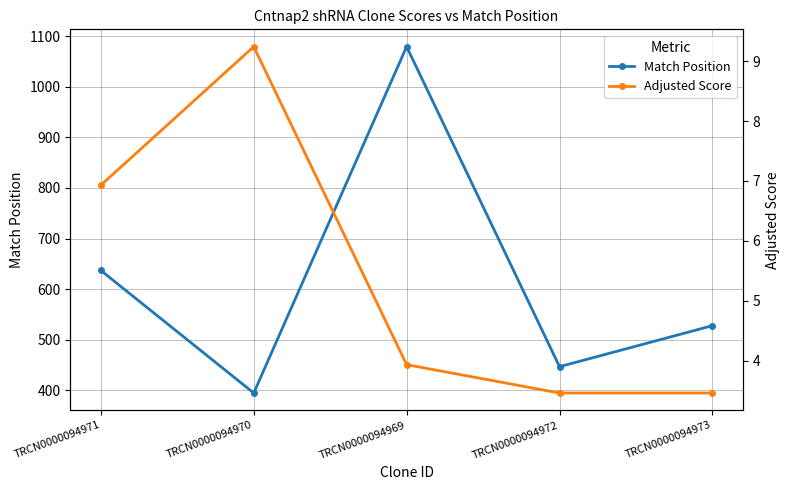

Rank the series by their average value, from lowest to highest.

Adjusted Score, Match Position